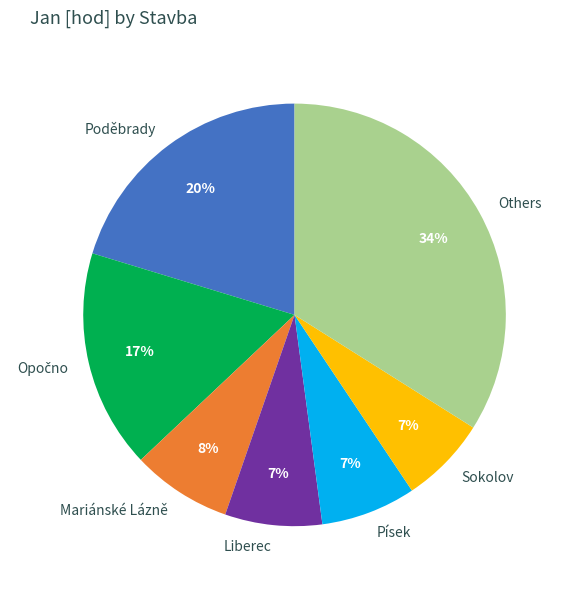

Do Písek and Sokolov together represent more than half of the pie?

No